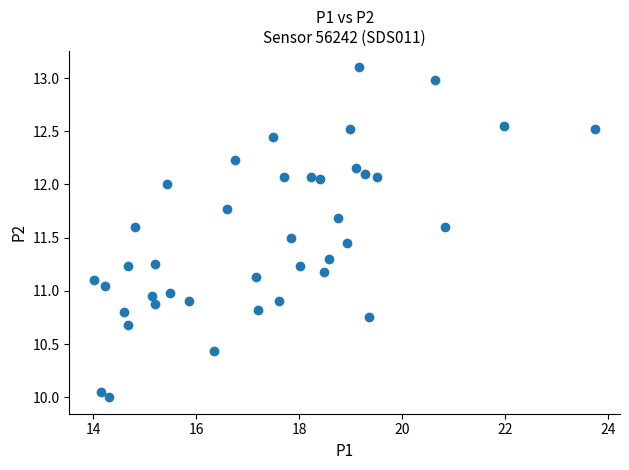

What is the range of Y values (max minus min)?

3.1